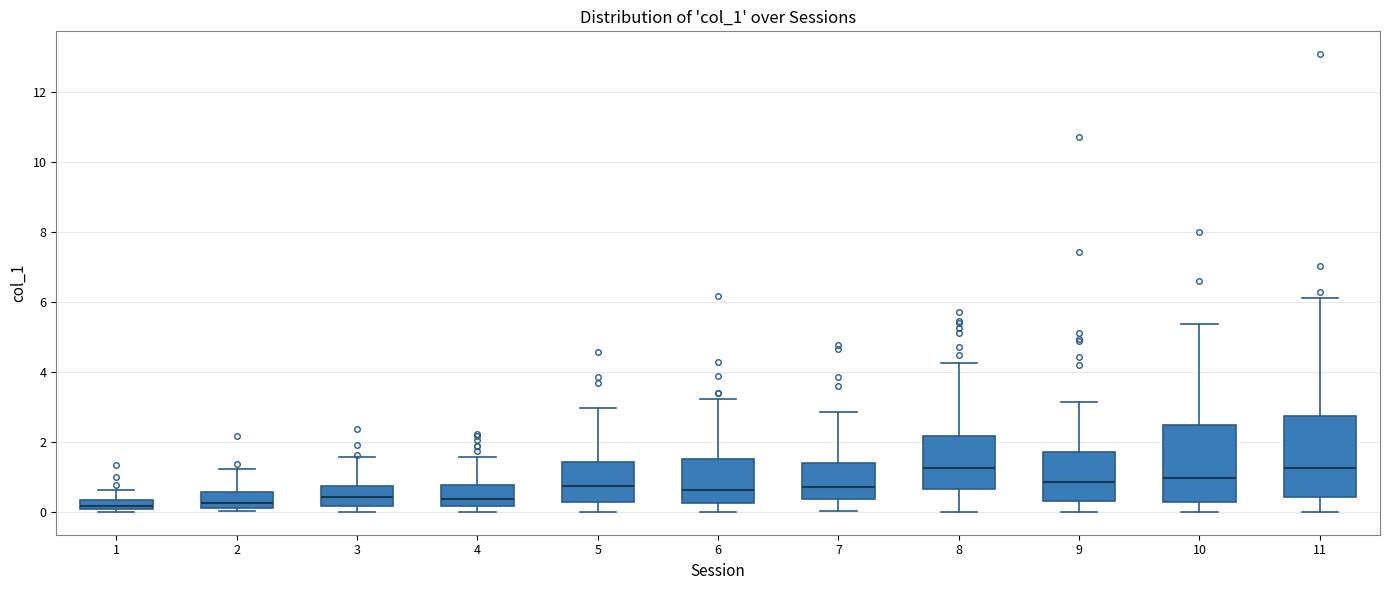

Where is the lower edge of the box at x = 4 on the y-axis? The values are not printed on the chart, so give them approximately, as read against the axis.

0.2